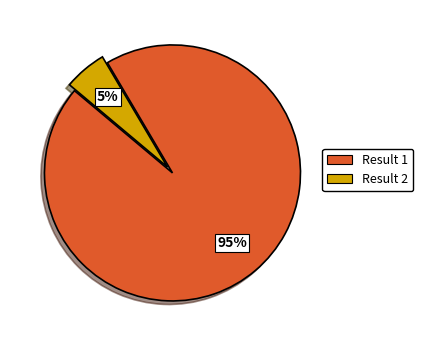

Which category has the smallest portion of the pie?

Result 2